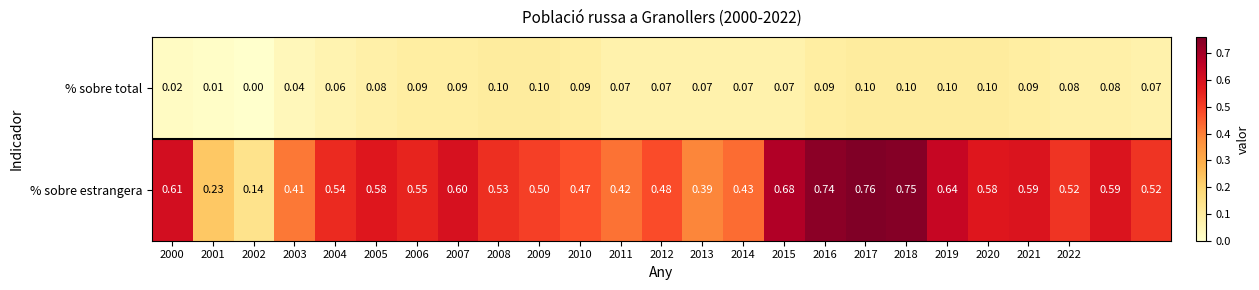

Which series has the widest spread of values?

% sobre estrangera